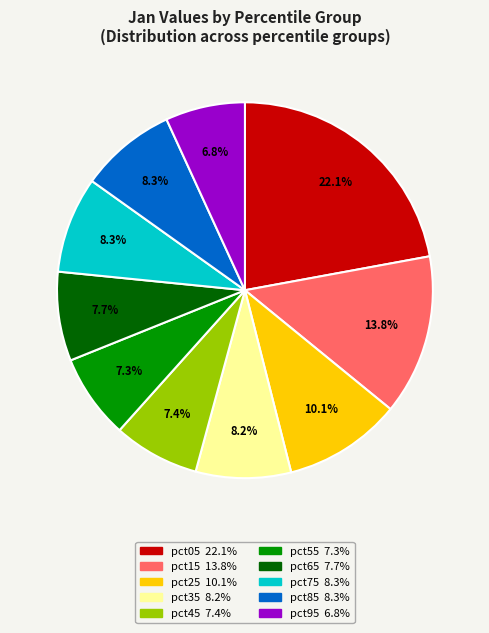

To the nearest percent, what is the difference between the largest and smallest slice percentages?

15%